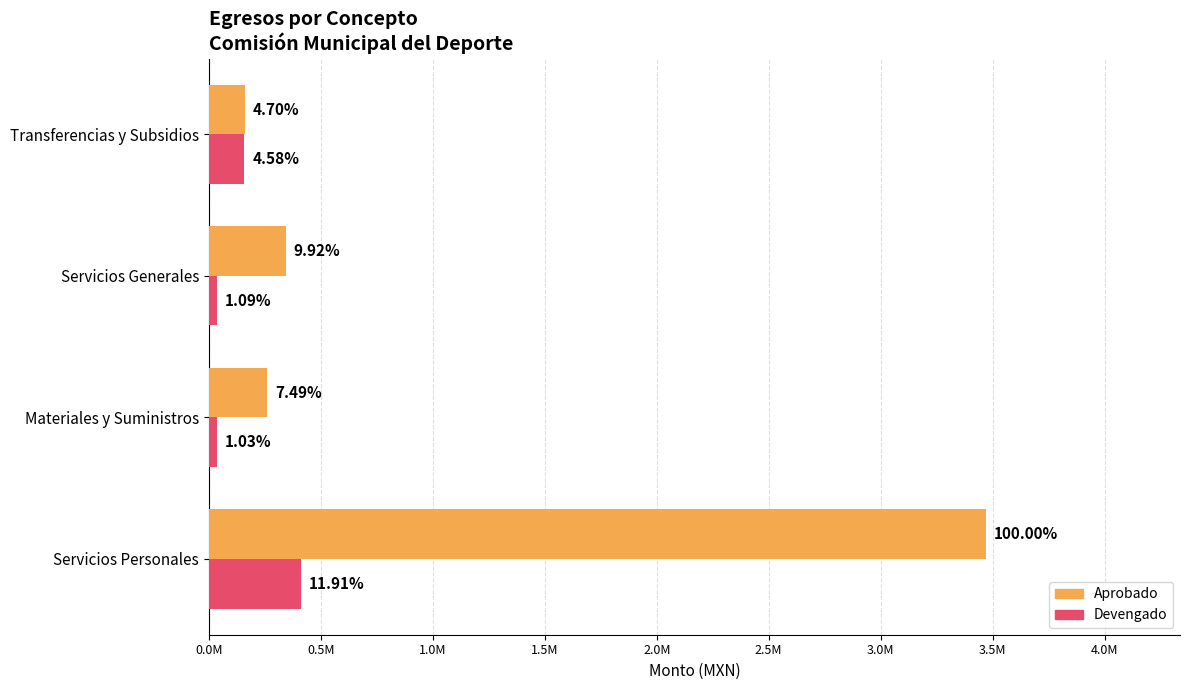

What is the difference between the second highest and minimum values in the Aprobado series?

181324.5